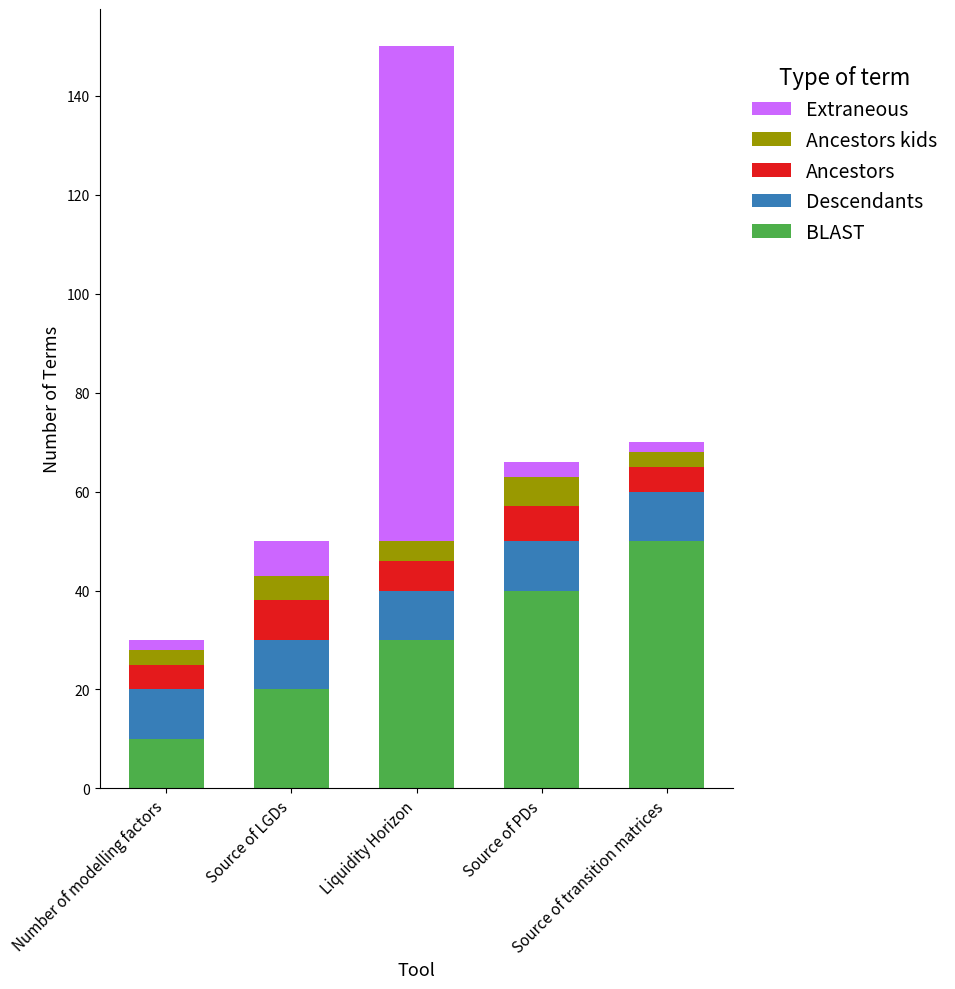

What is the difference between the maximum and second lowest values in the BLAST series?

30